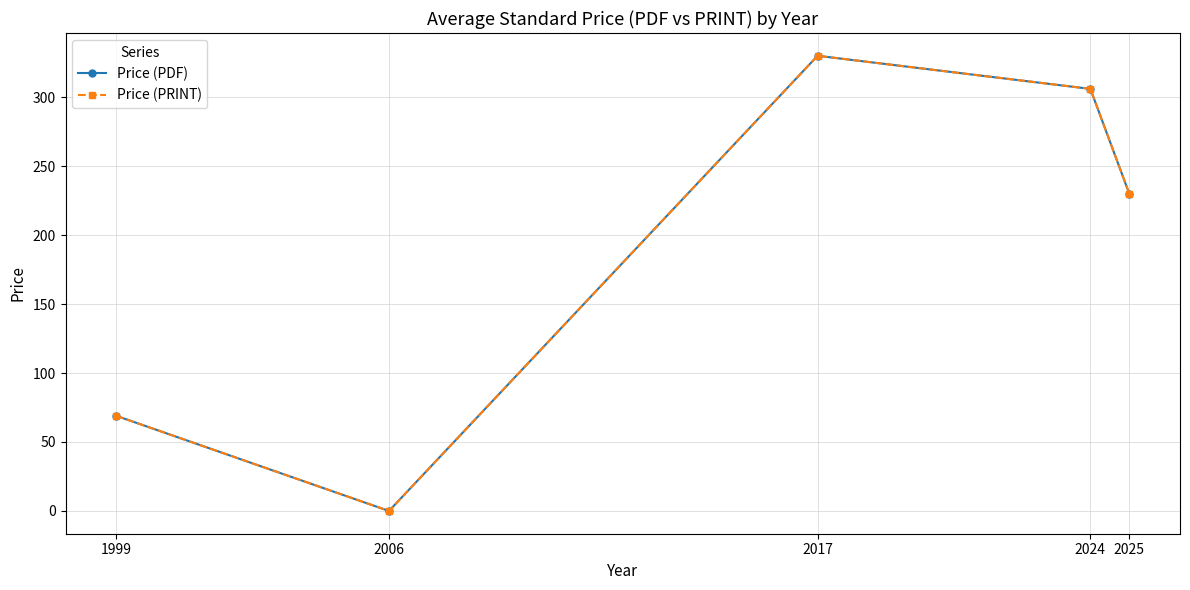

Does the chart have visible grid lines?

Yes